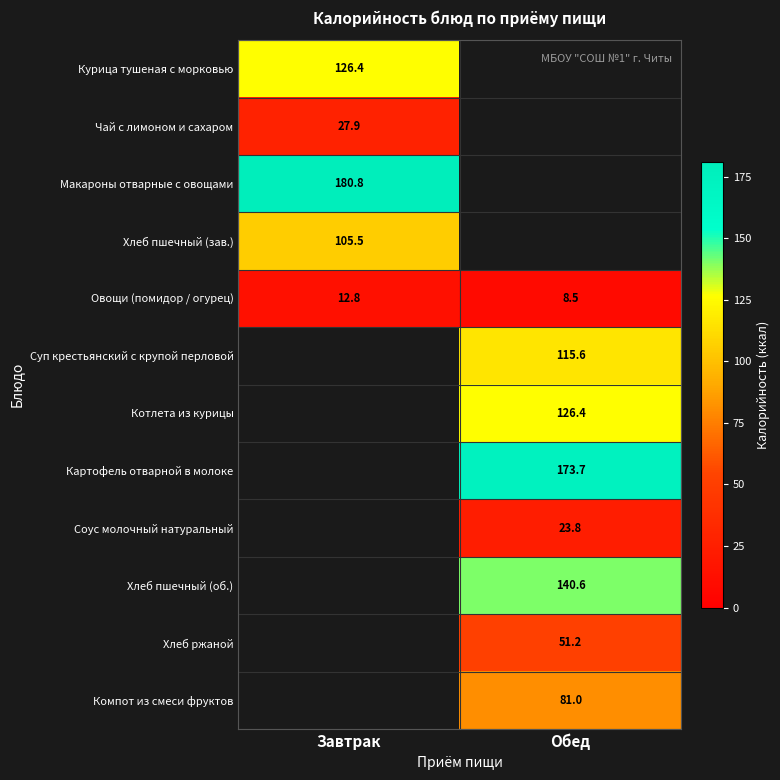

What is the lowest value of the Овощи (помидор / огурец) series?

8.5